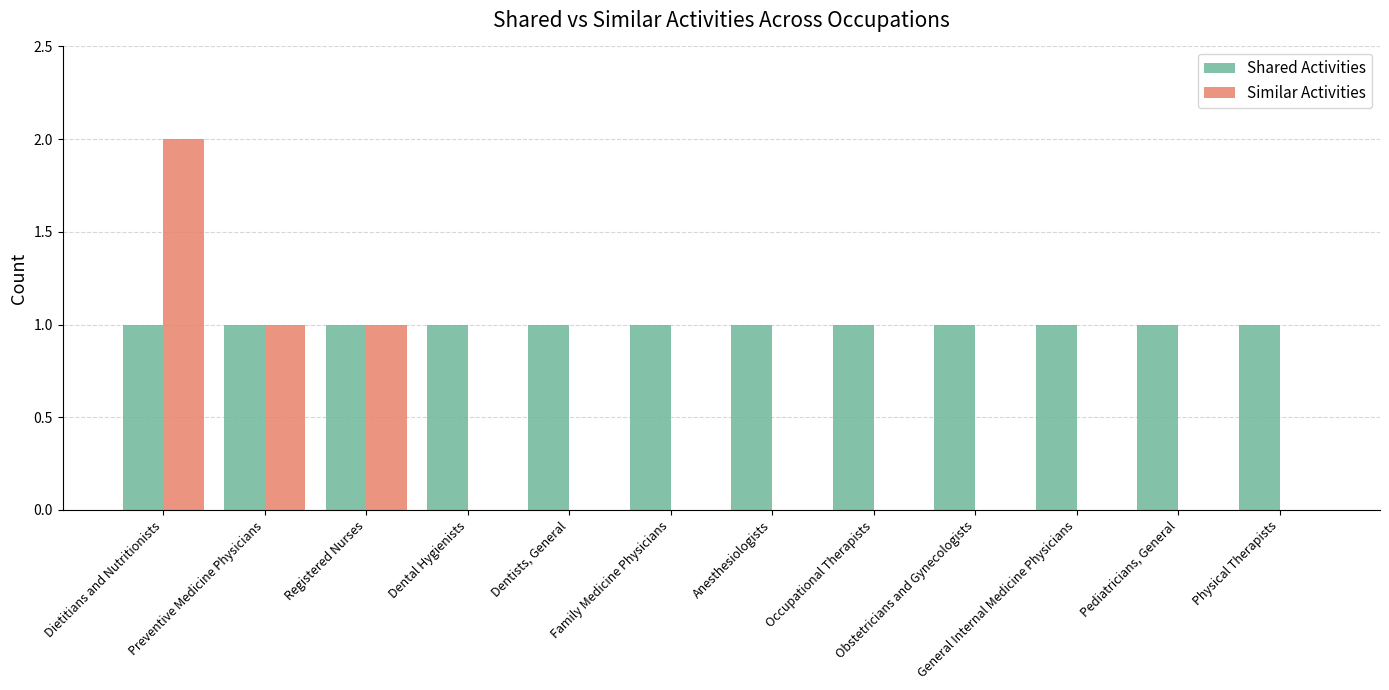

Which series has the largest total across all categories?

Shared Activities